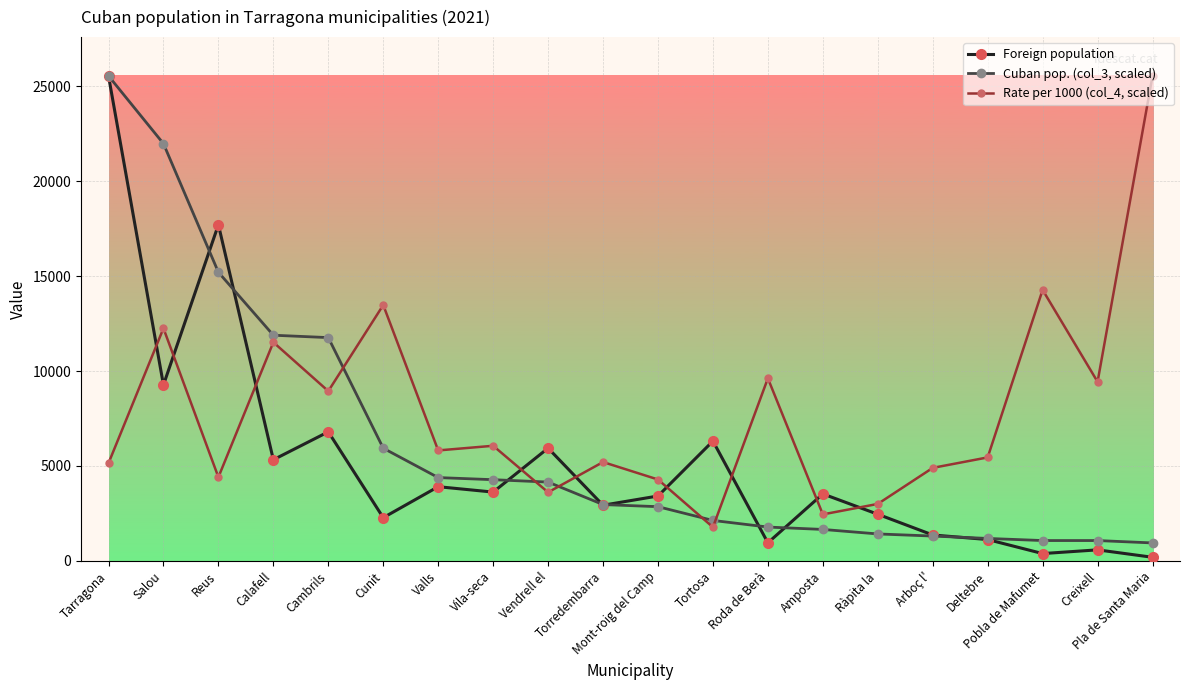

What is the difference between the maximum and minimum values in the Rate per 1000 (col_4, scaled) series?

23765.7